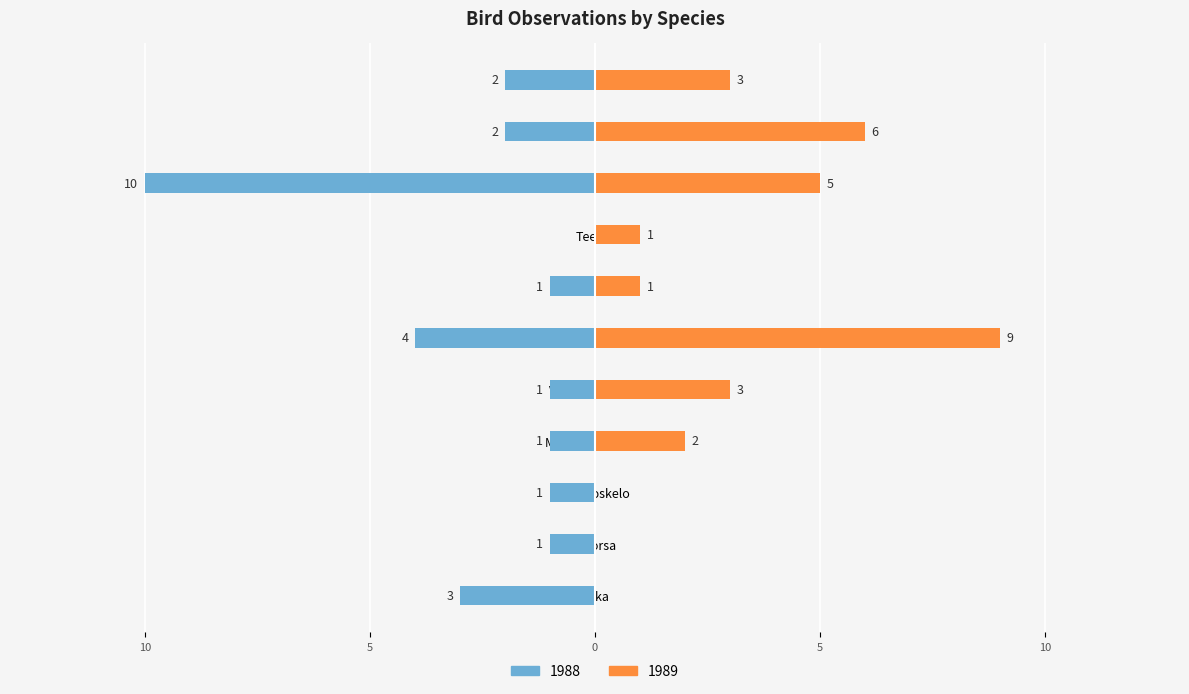

What is the average value of the 1989 series?

3